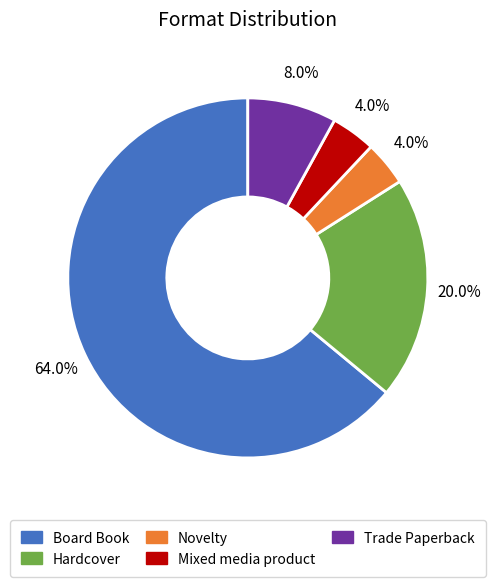

Count the number of slices in the pie.

5